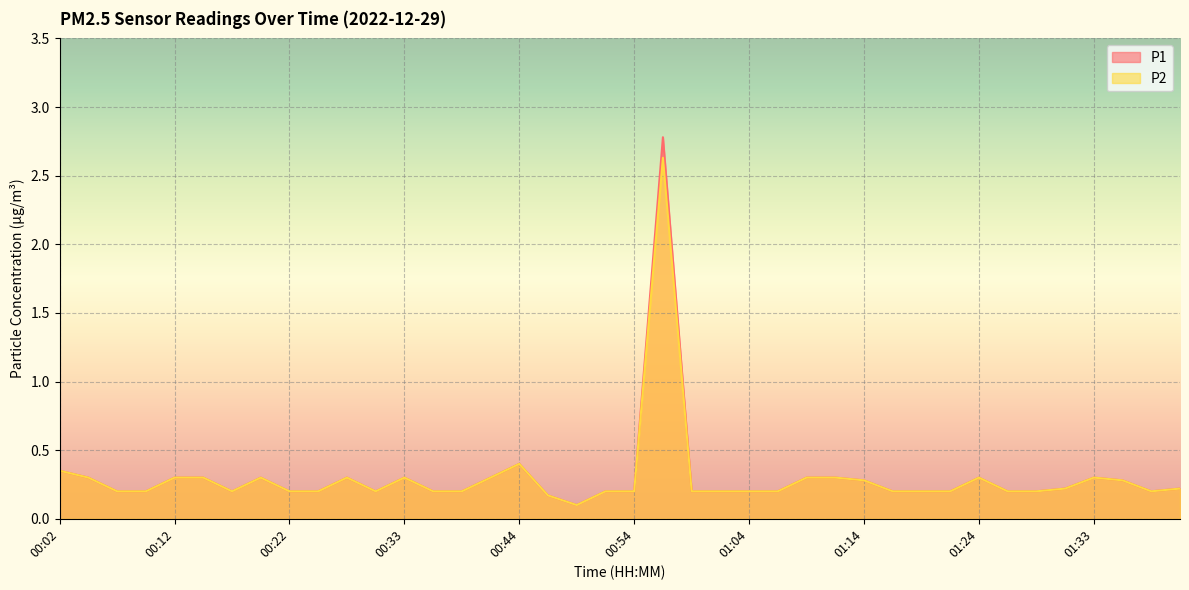

How many interior local peaks does the P2 series have?

7